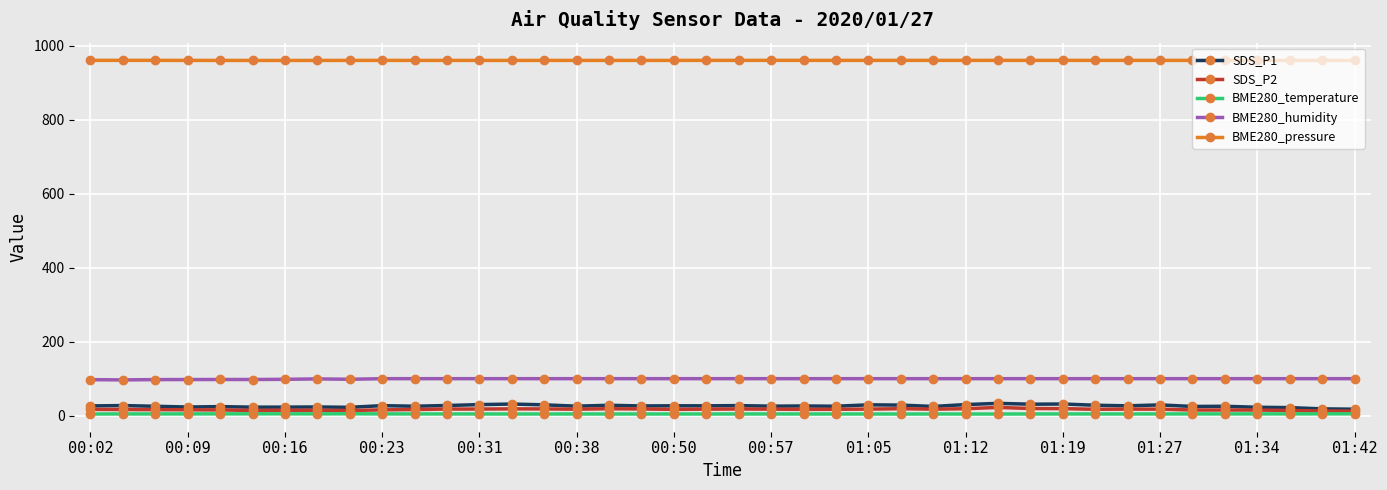

True or false: BME280_temperature has more than 2 interior local peaks.

True